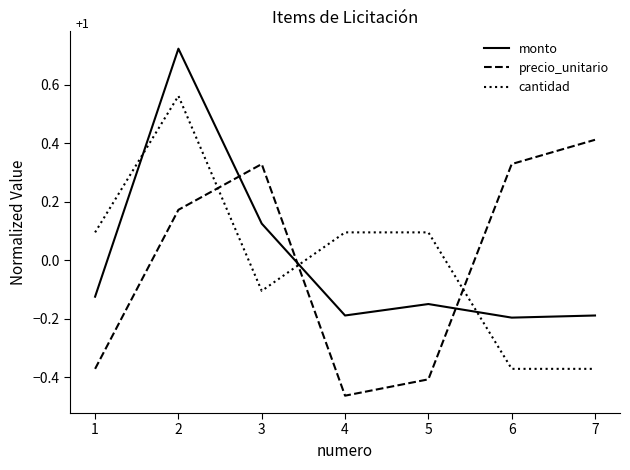

List the series in order of their peak value, highest first.

monto, cantidad, precio_unitario